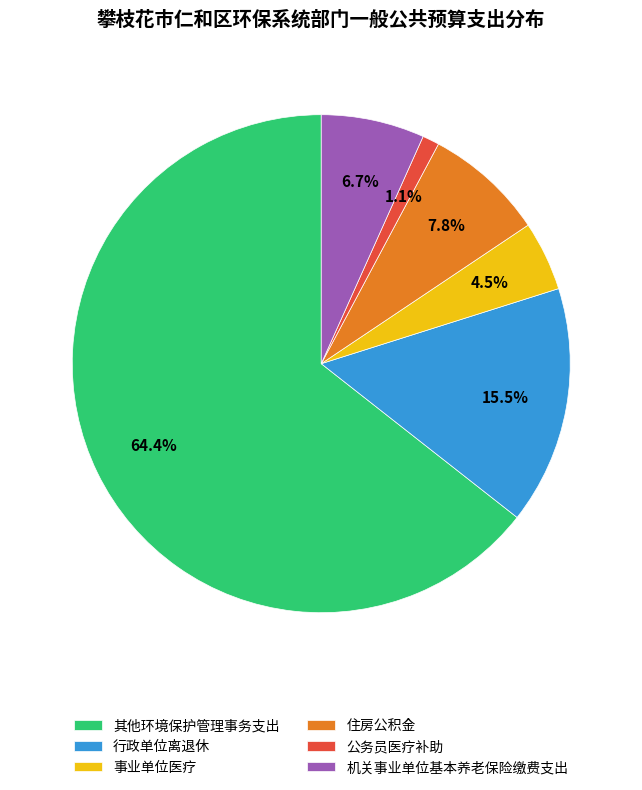

Which category has the smallest portion of the pie?

公务员医疗补助